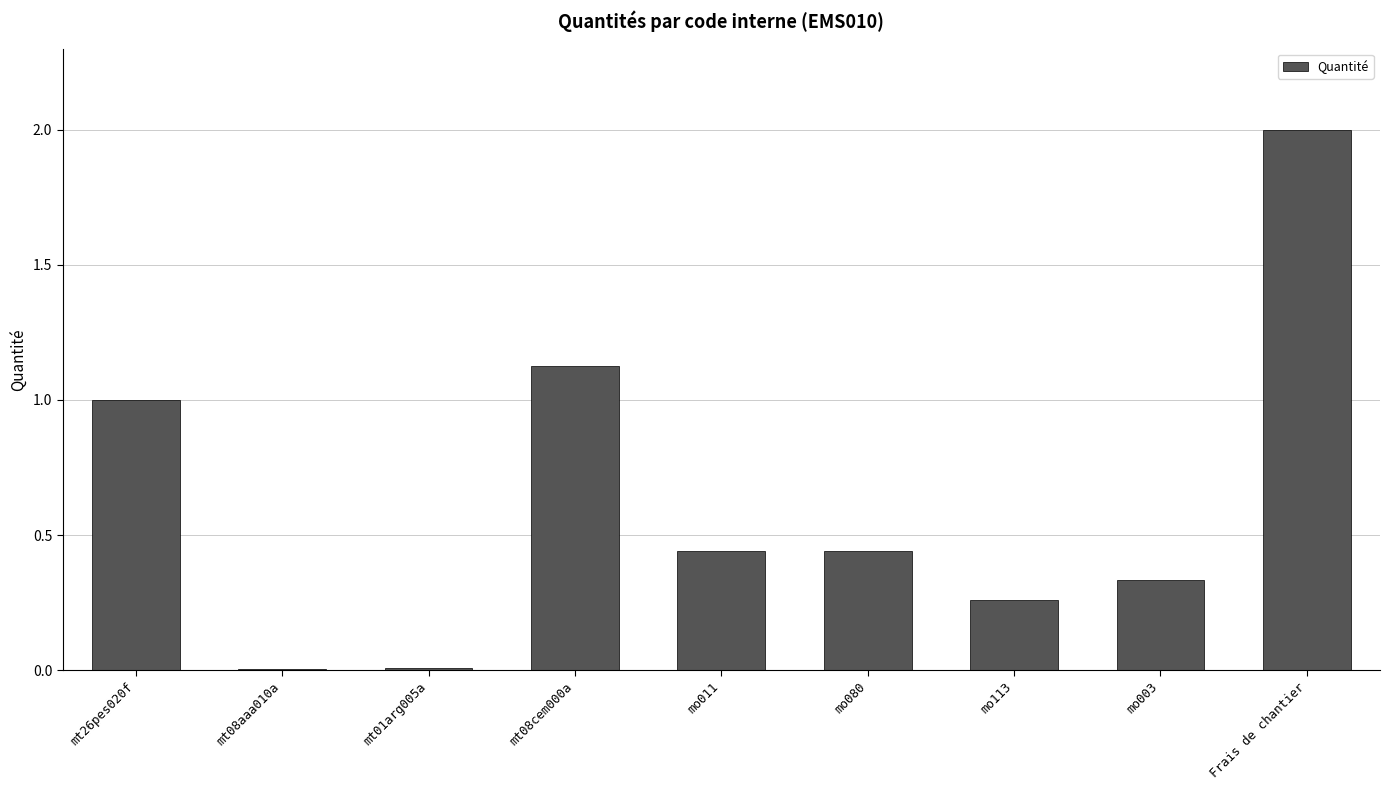

What is the sum of all values?

5.6